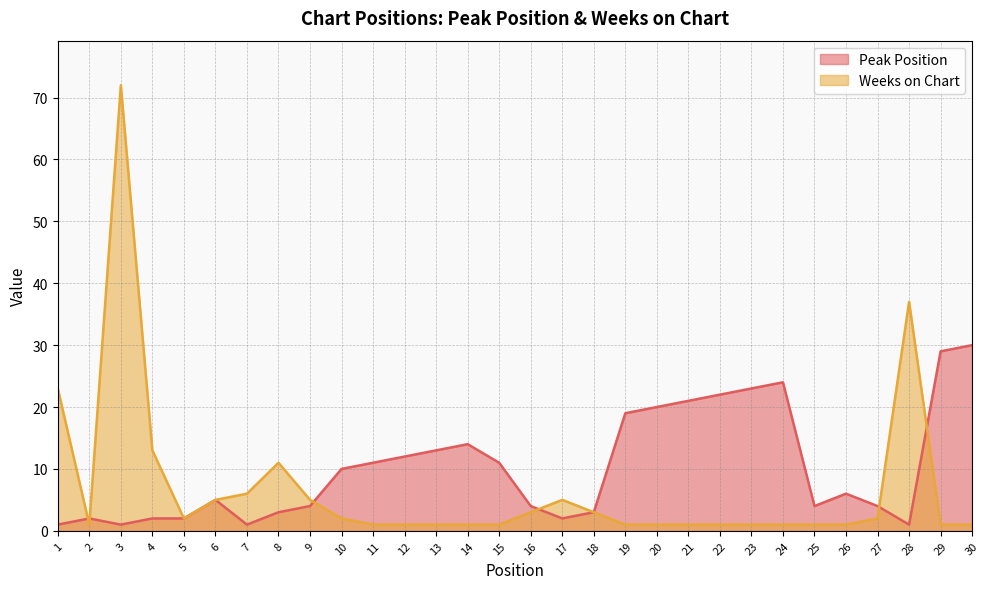

How many intersections are there between Weeks on Chart and Peak Position?

6